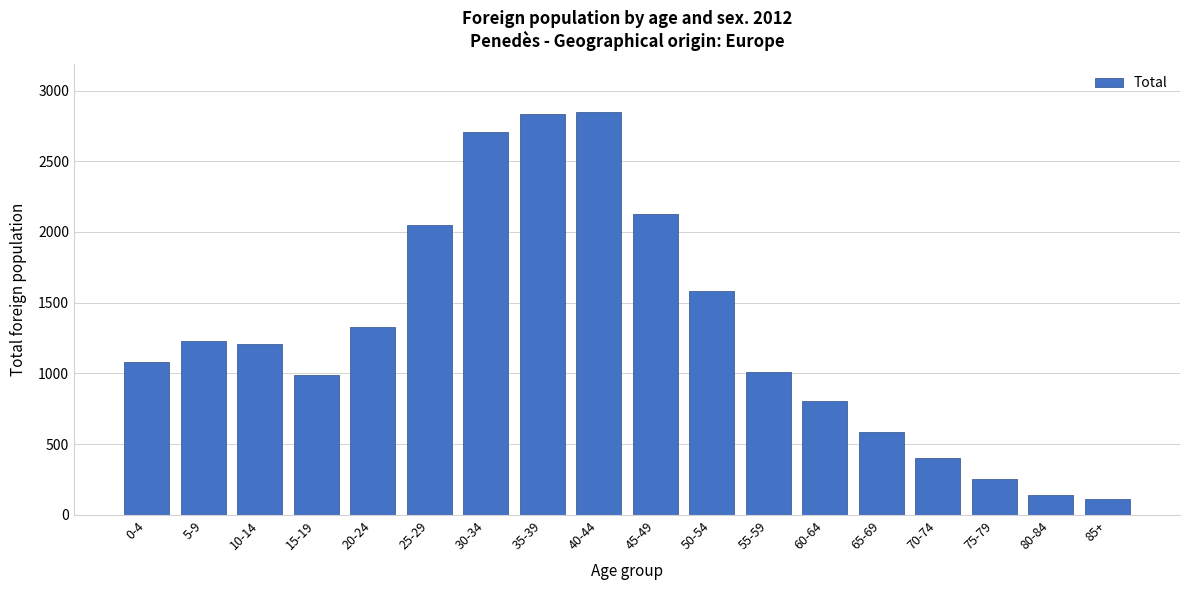

Between 65-69 and 30-34, which is larger?

30-34